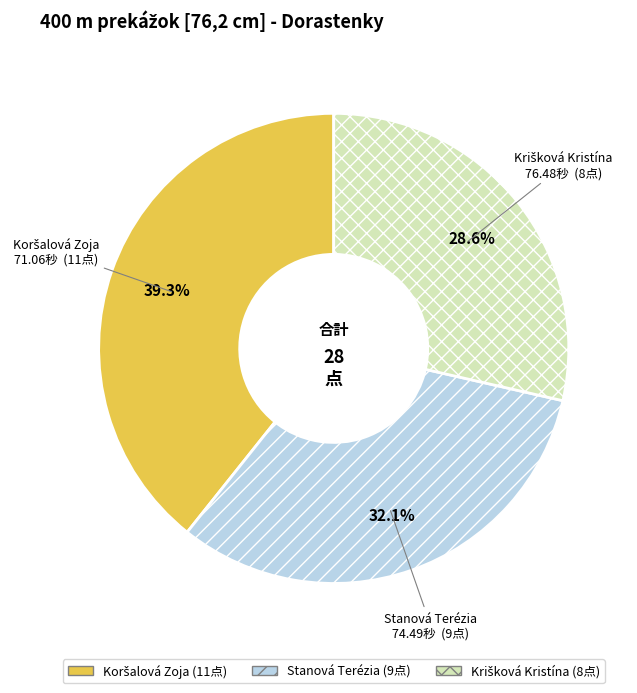

Is there a majority slice in this chart?

No